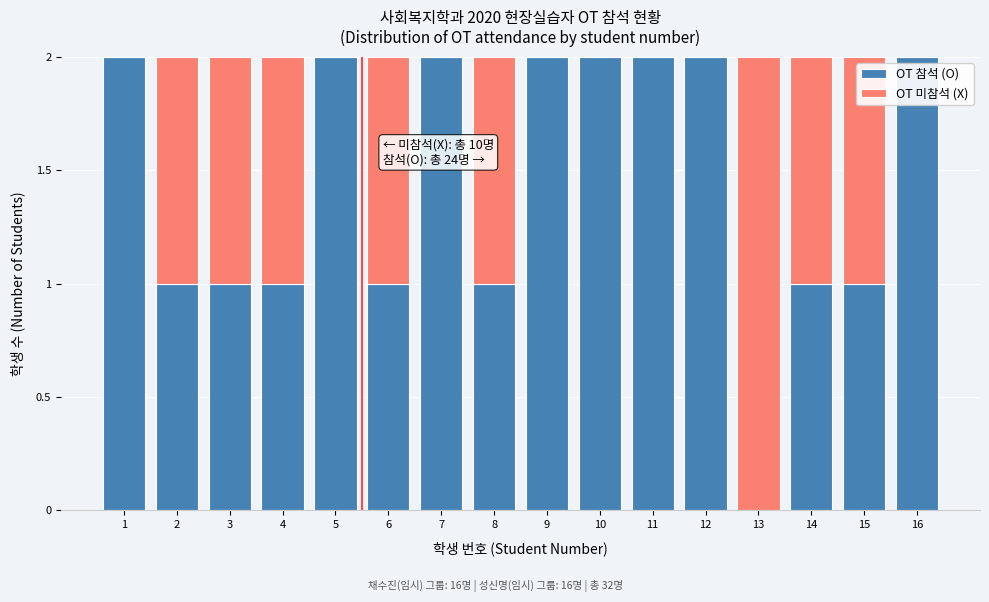

The value of OT 참석 (O) at 9 is 1. True or false?

False